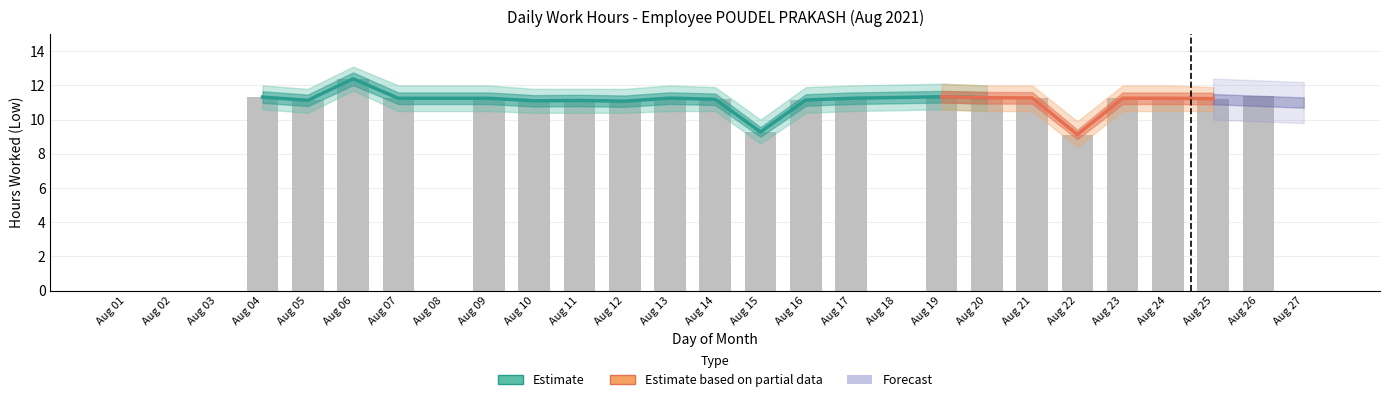

Does the chart contain stacked bars?

No